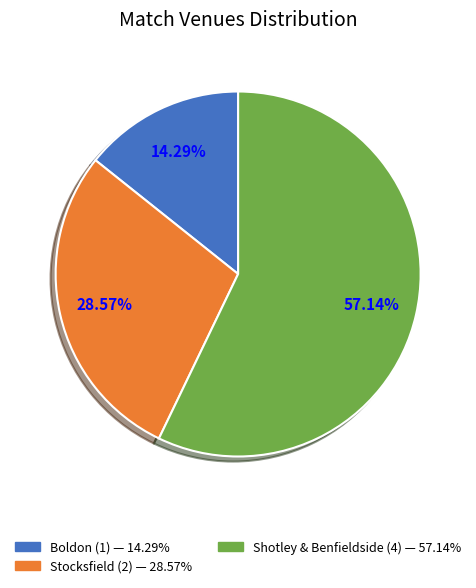

Does any single category account for the majority?

Yes